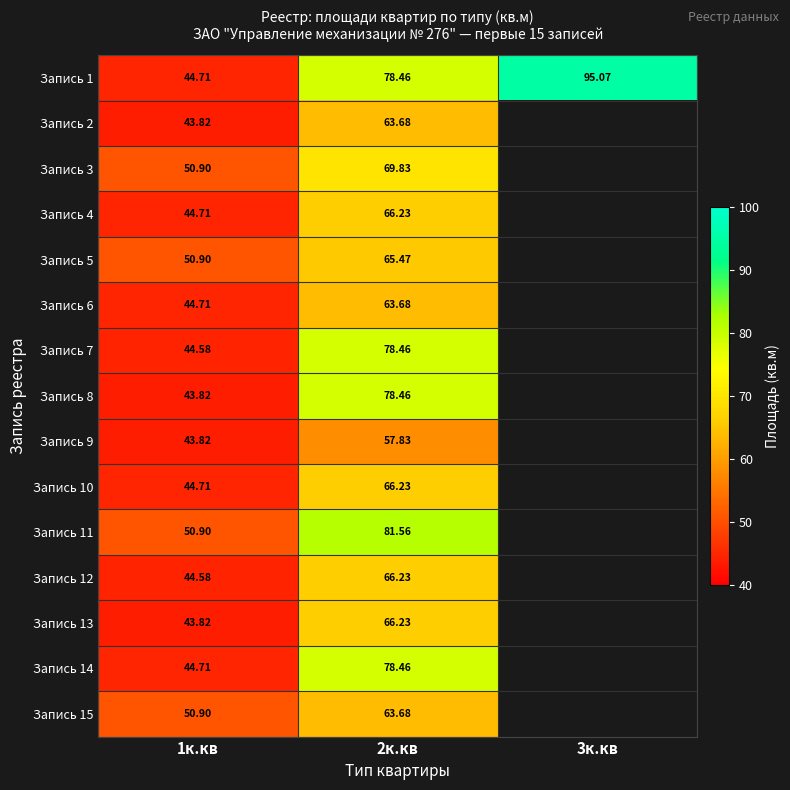

Is the value of Запись 8 at 2к.кв greater than the value of Запись 12 at 2к.кв?

Yes